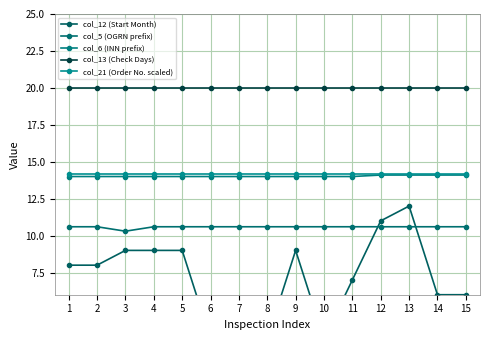

How many col_6 (INN prefix) values are between 14 and 15?

15